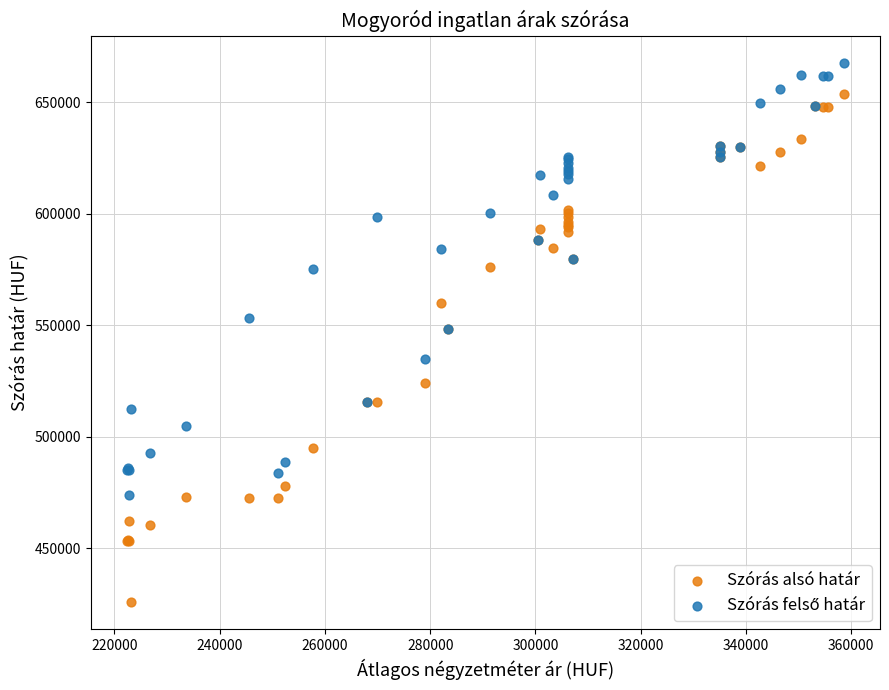

Which series reaches the minimum Y coordinate?

Szórás alsó határ